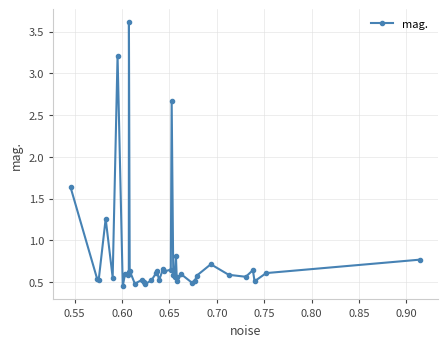

What is the average value?

0.8